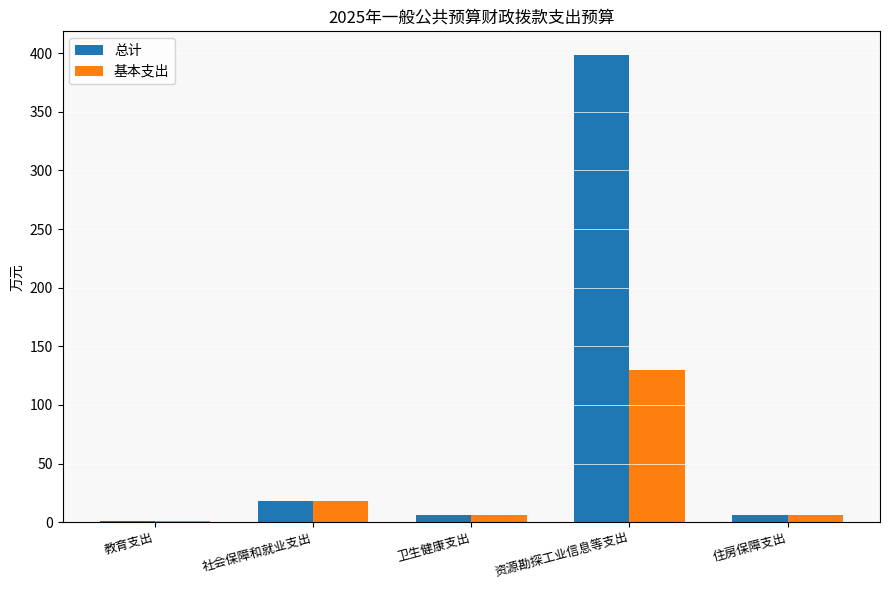

At which category is the sum across all series the highest?

资源勘探工业信息等支出